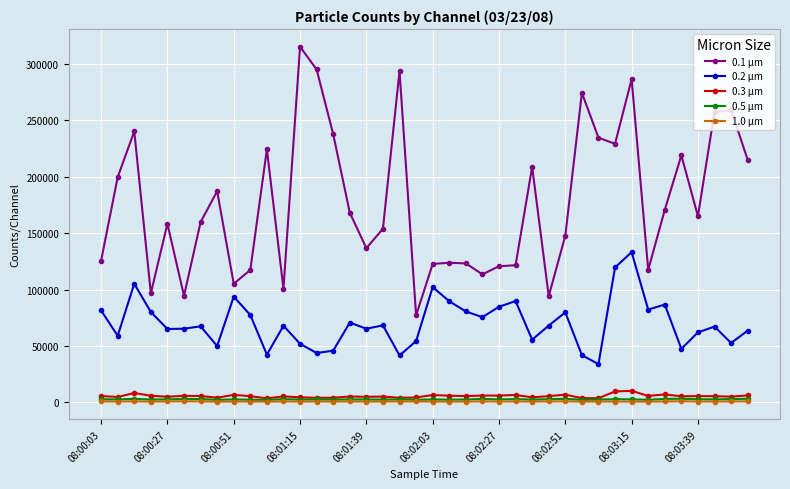

True or false: 0.2 µm and 0.5 µm cross at least once.

False